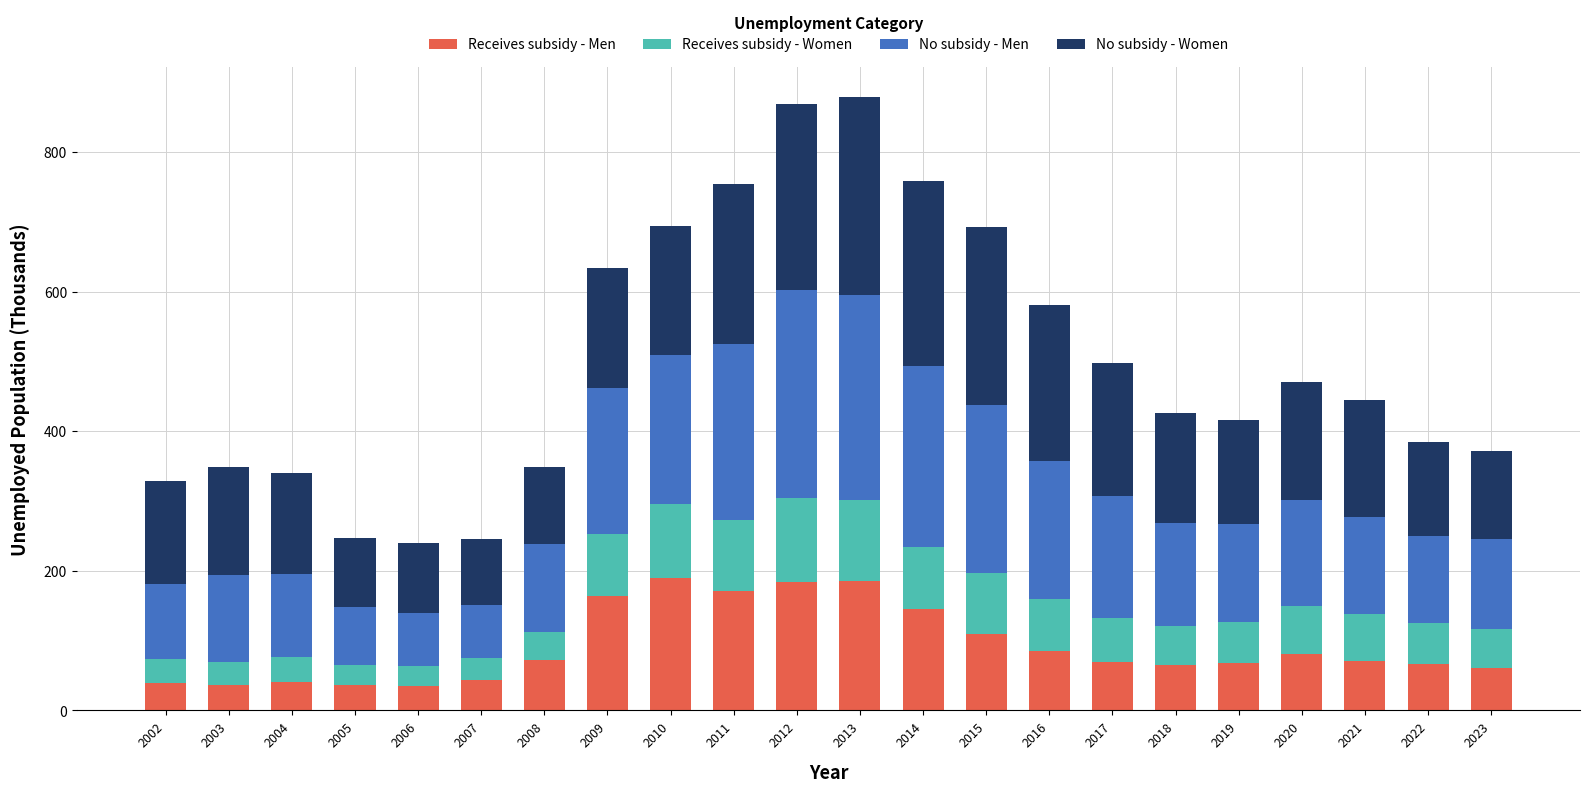

What are all the series names shown in the legend?

Receives subsidy - Men, Receives subsidy - Women, No subsidy - Men, No subsidy - Women